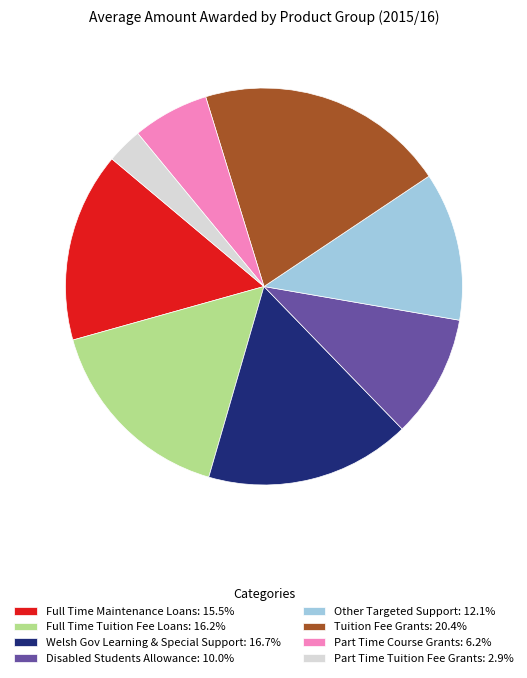

Is there a majority slice in this chart?

No